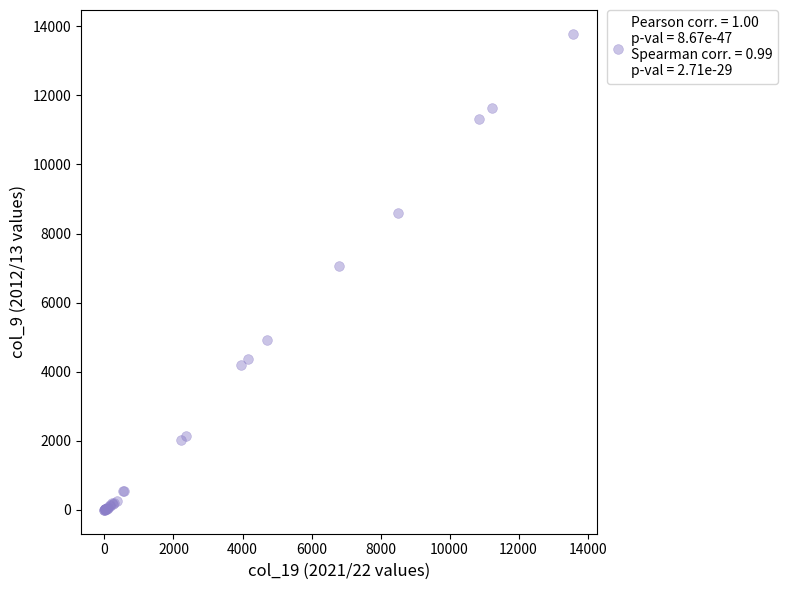

What Y value in the scatter plot is closest to 6889?

7050.8